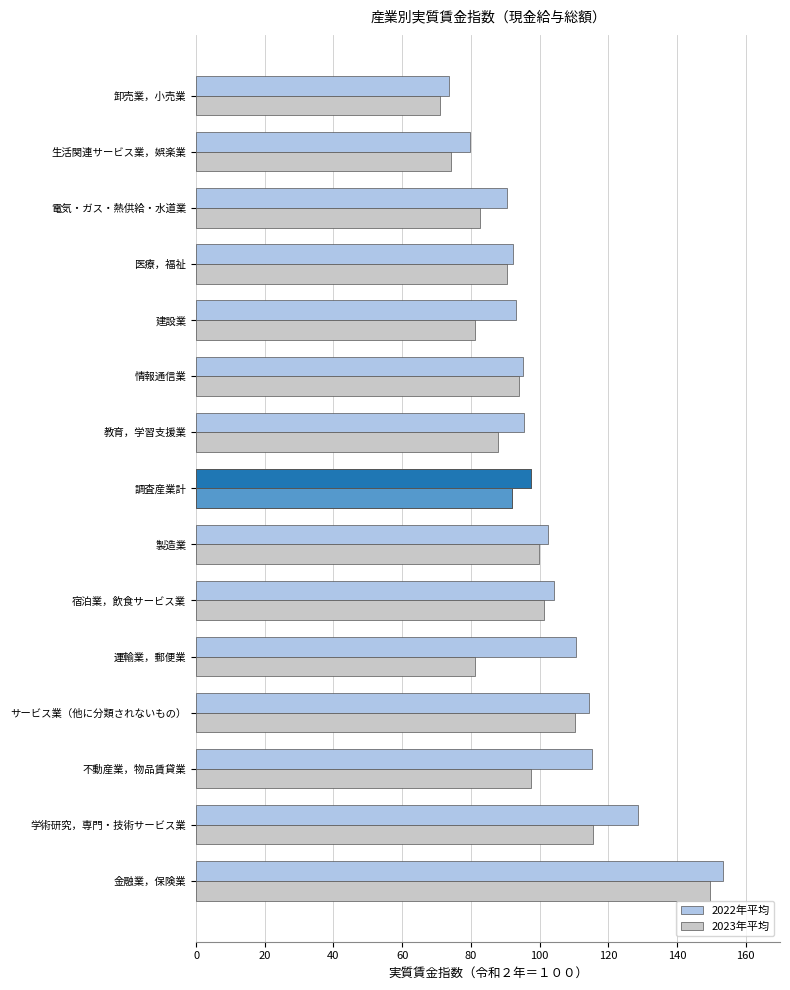

At how many categories does at least one series exceed 87?

13